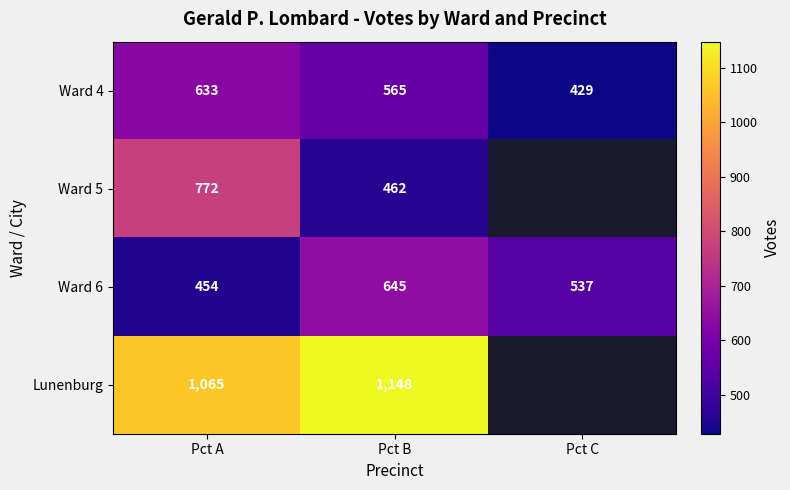

What is the difference between the highest and lowest values at Pct B?

686